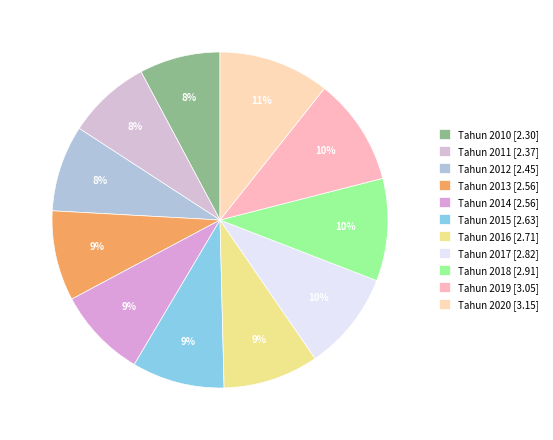

Which has a higher value, Tahun 2016 or Tahun 2018?

Tahun 2018